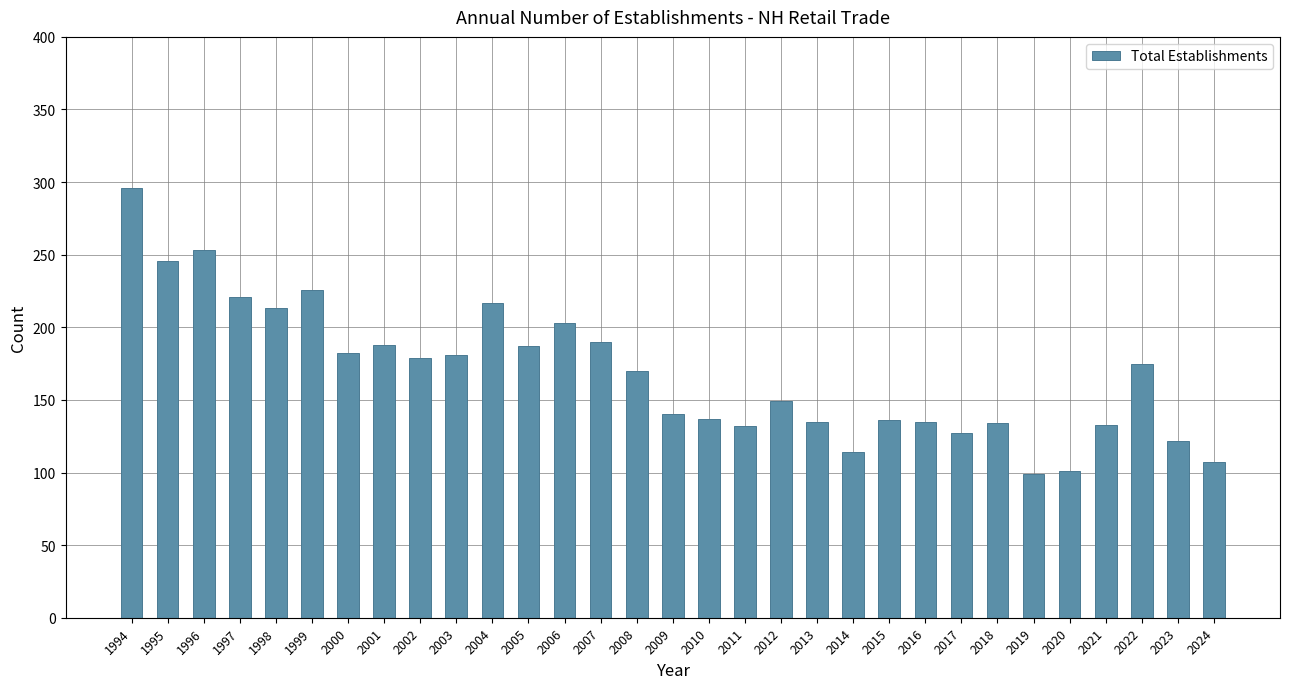

What is the value of the 25th bar from the left?

134